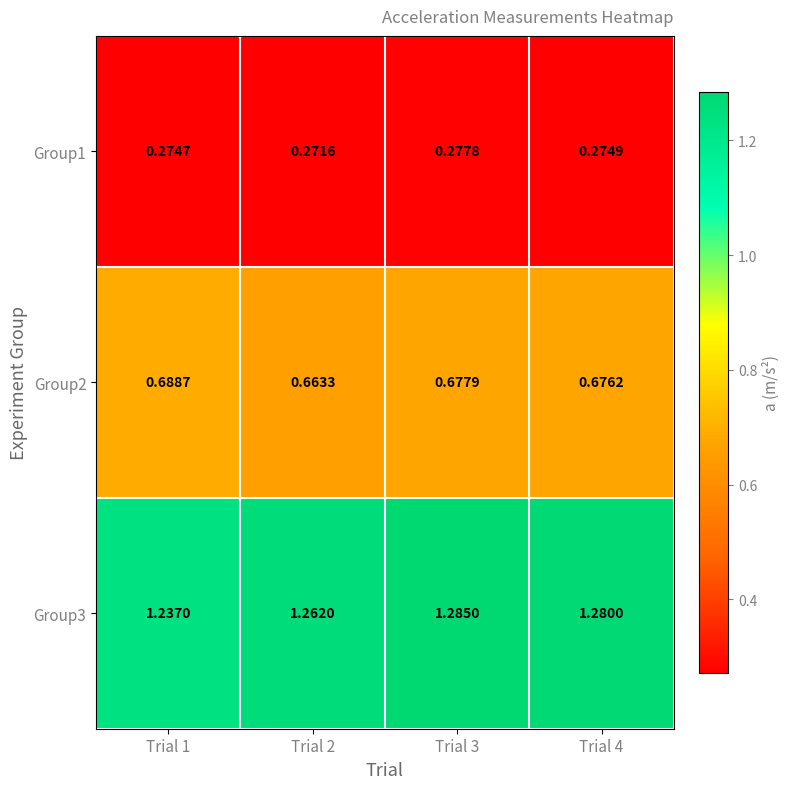

At how many categories does at least one series exceed 0?

4